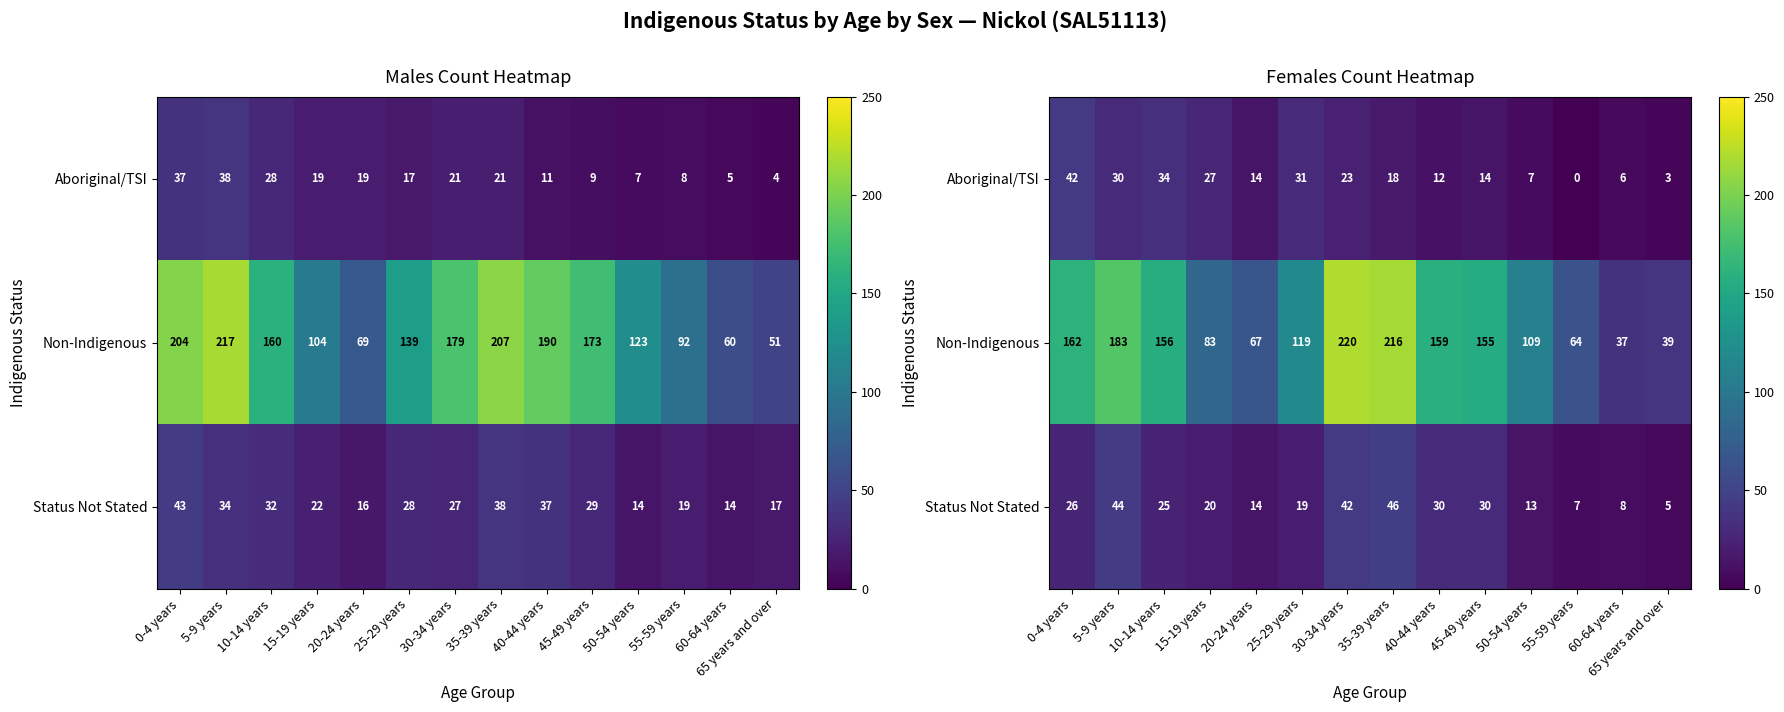

At which label is Aboriginal/TSI closest to 21?

30-34 years